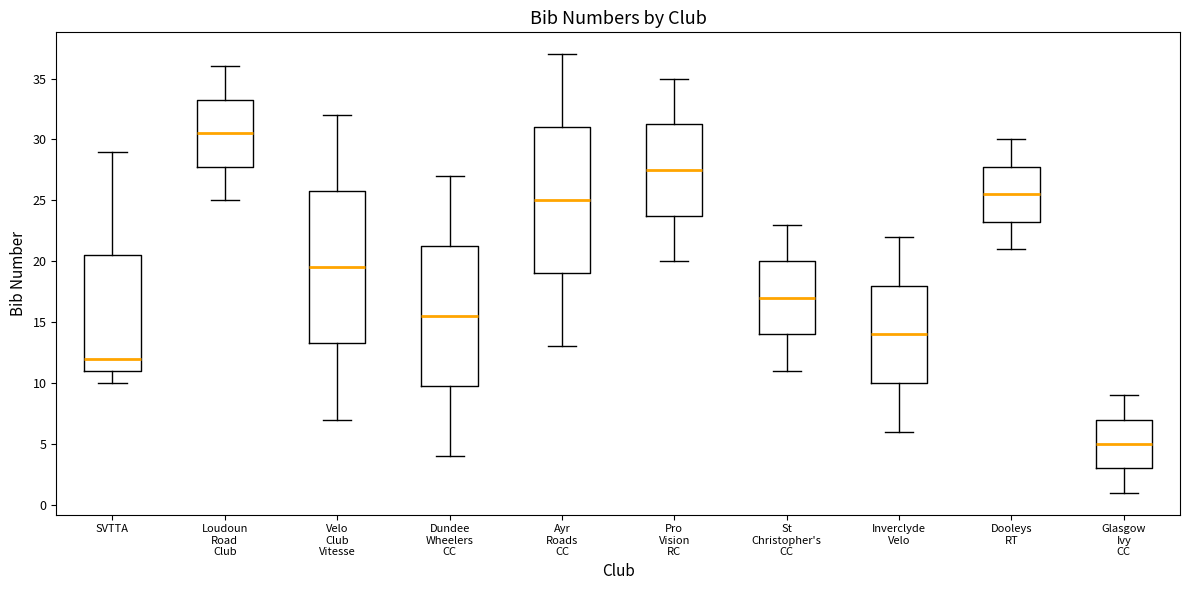

Where does the median line of the box for SVTTA sit on the y-axis? The values are not printed on the chart, so give them approximately, as read against the axis.

12.0